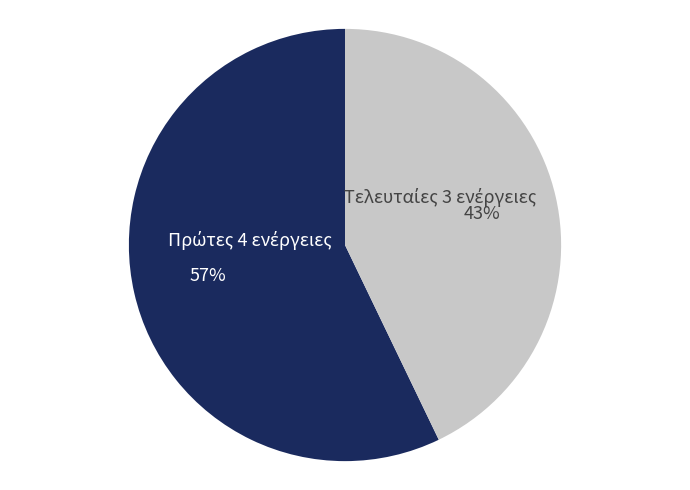

How many segments does this pie chart have?

2